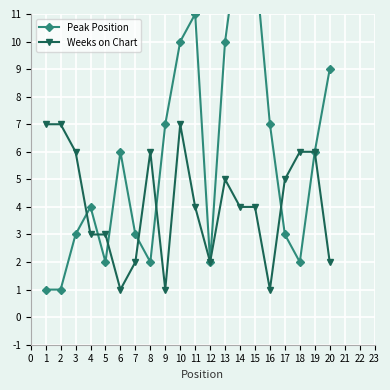

Is this an area chart (filled region under the line)?

No